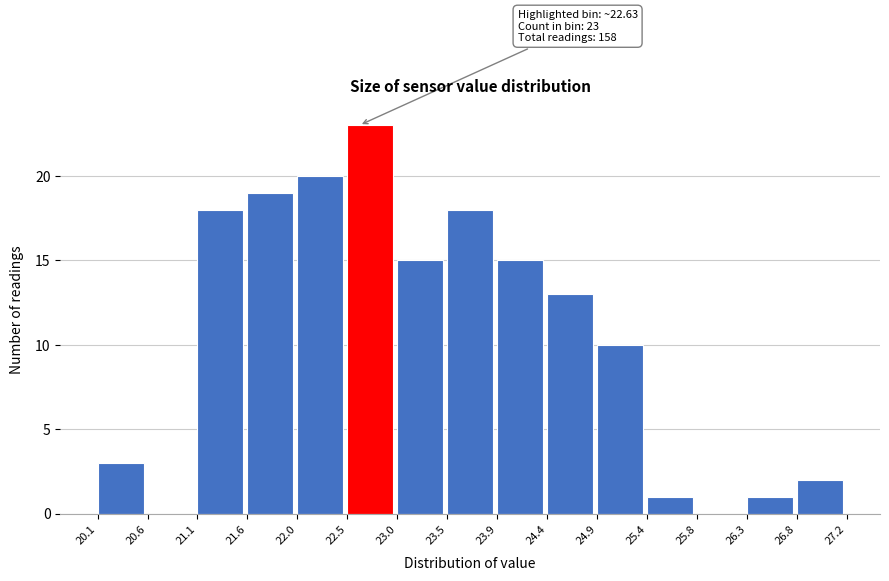

Which range on the x-axis has the tallest bar?

22.5 to 23.0